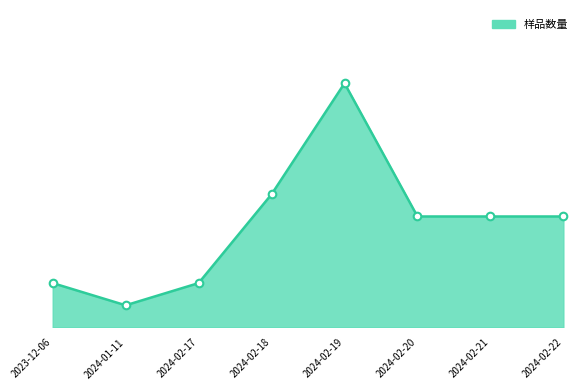

At how many categories does at least one series exceed 9?

1